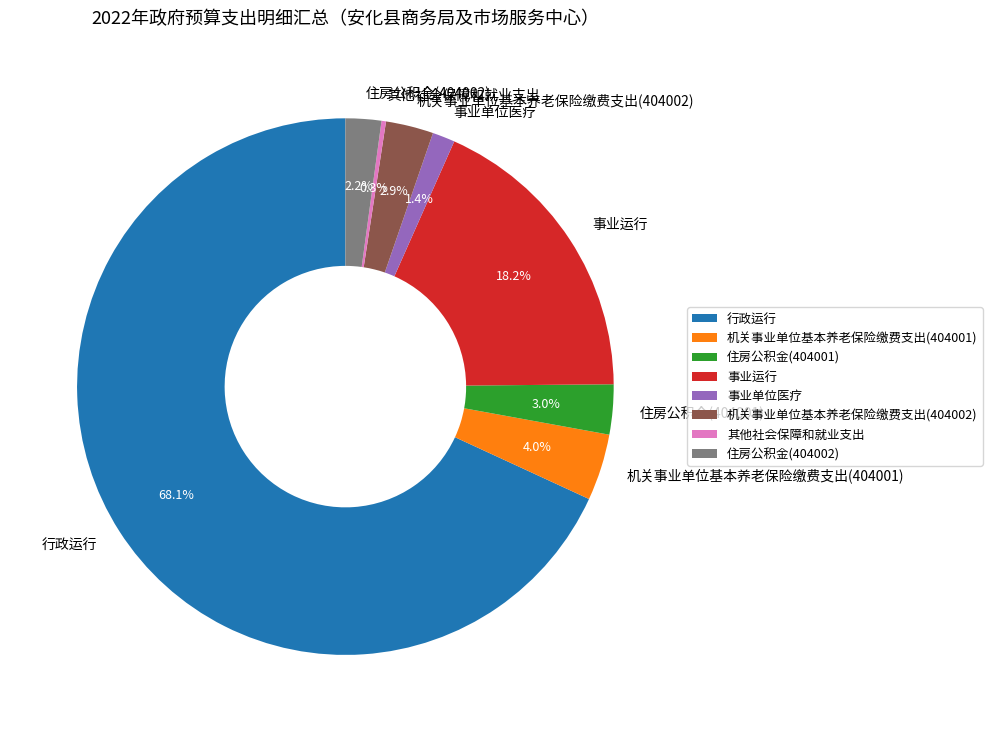

Which has a higher value, 住房公积金(404002) or 机关事业单位基本养老保险缴费支出(404001)?

机关事业单位基本养老保险缴费支出(404001)